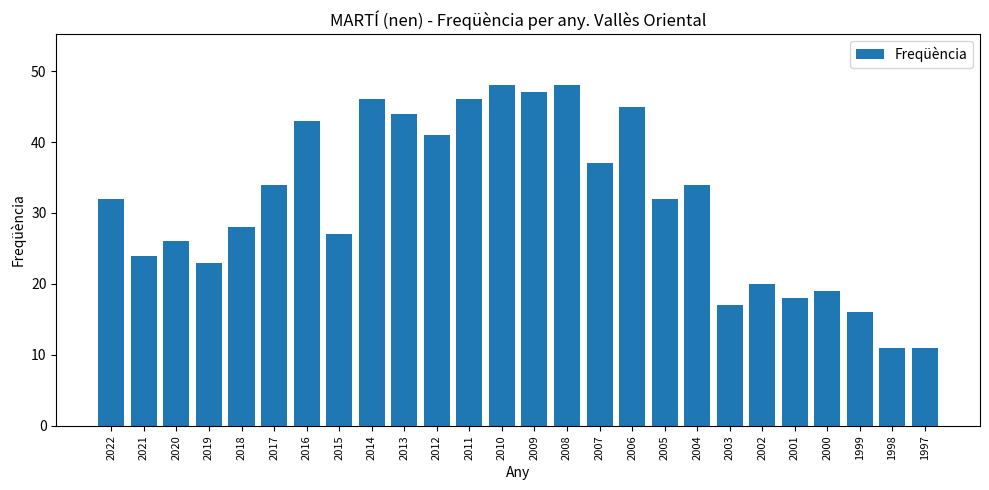

The value at 2017 is 12. True or false?

False